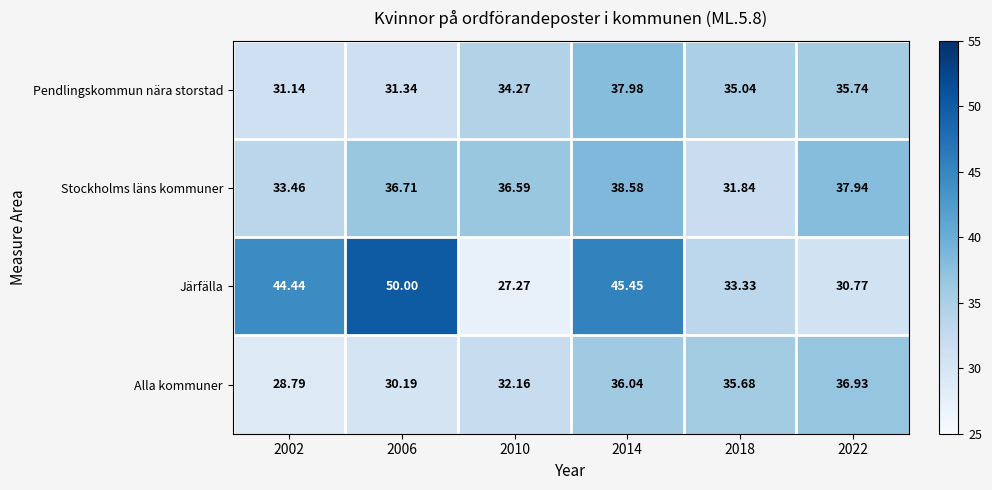

At which category does the chart reach its peak across all series?

2006